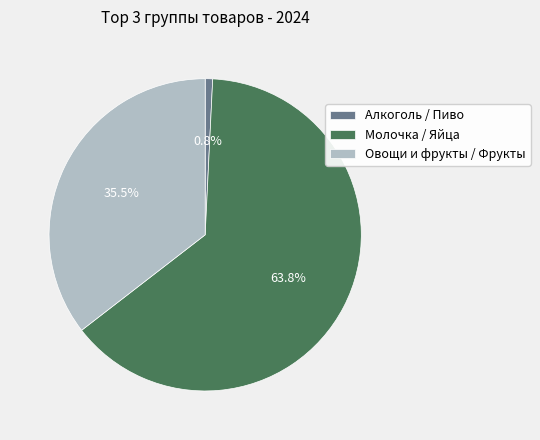

Which category has the biggest portion of the pie?

Молочка / Яйца